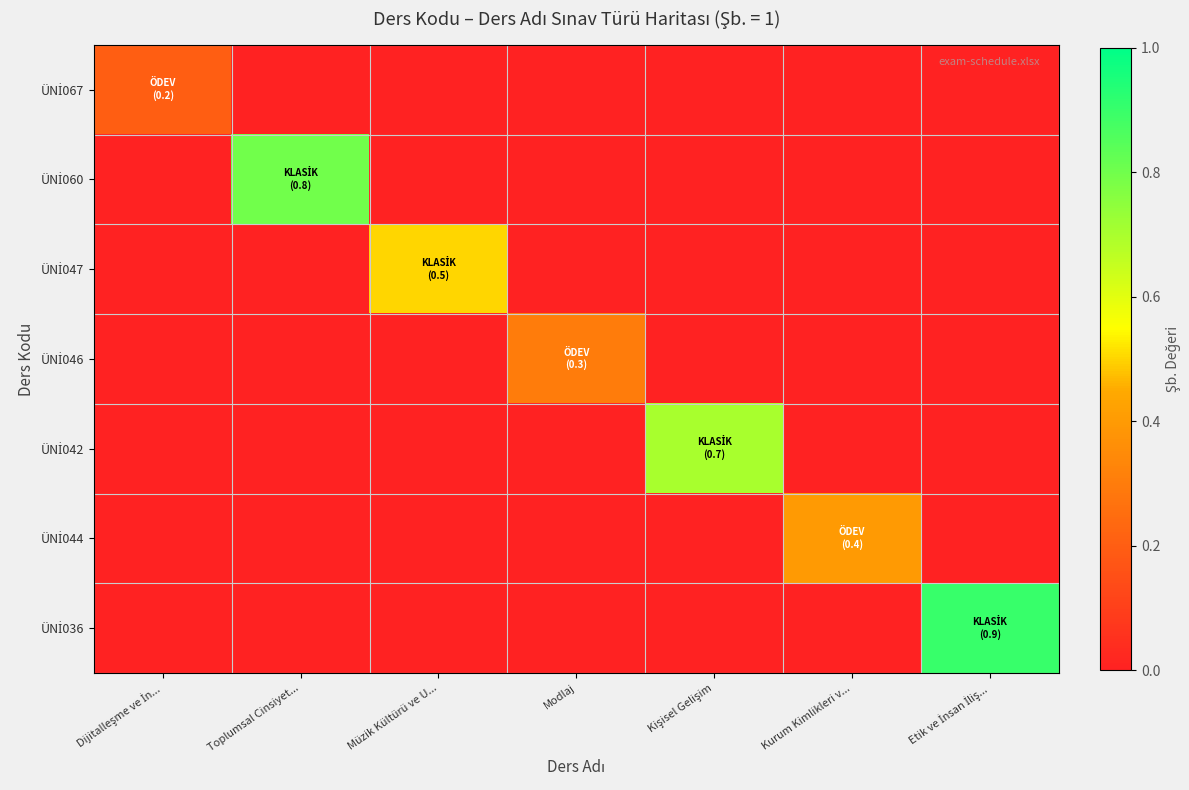

Between Toplumsal Cinsiyet... and Müzik Kültürü ve U..., which series saw the biggest shift?

ÜNİ060